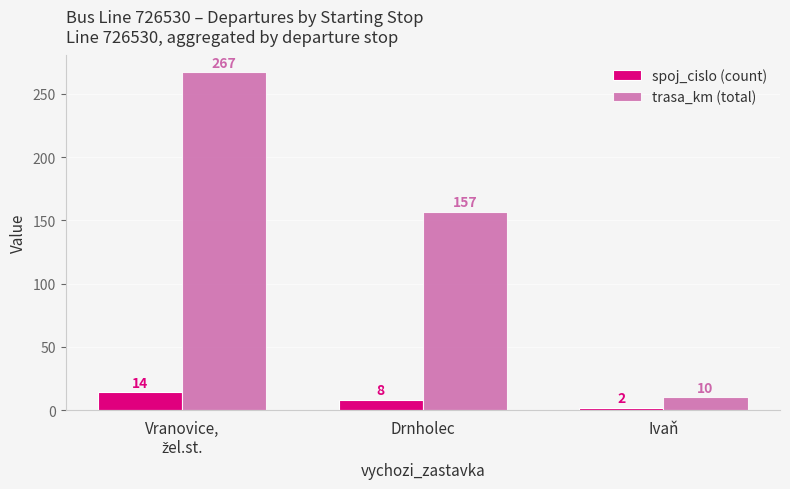

Does the chart contain any negative values?

No